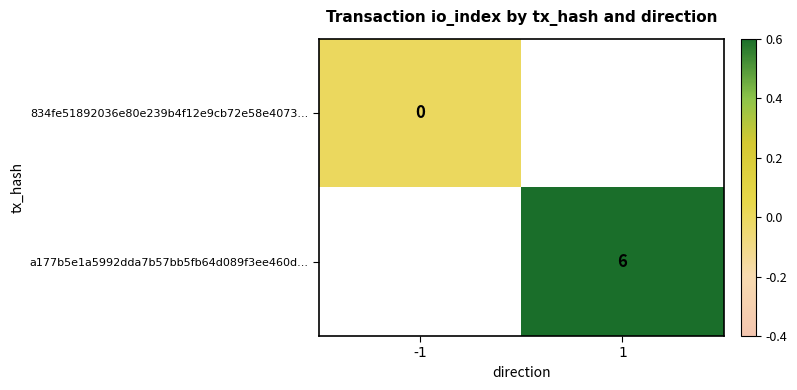

Which label corresponds to the smallest value in the chart?

-1